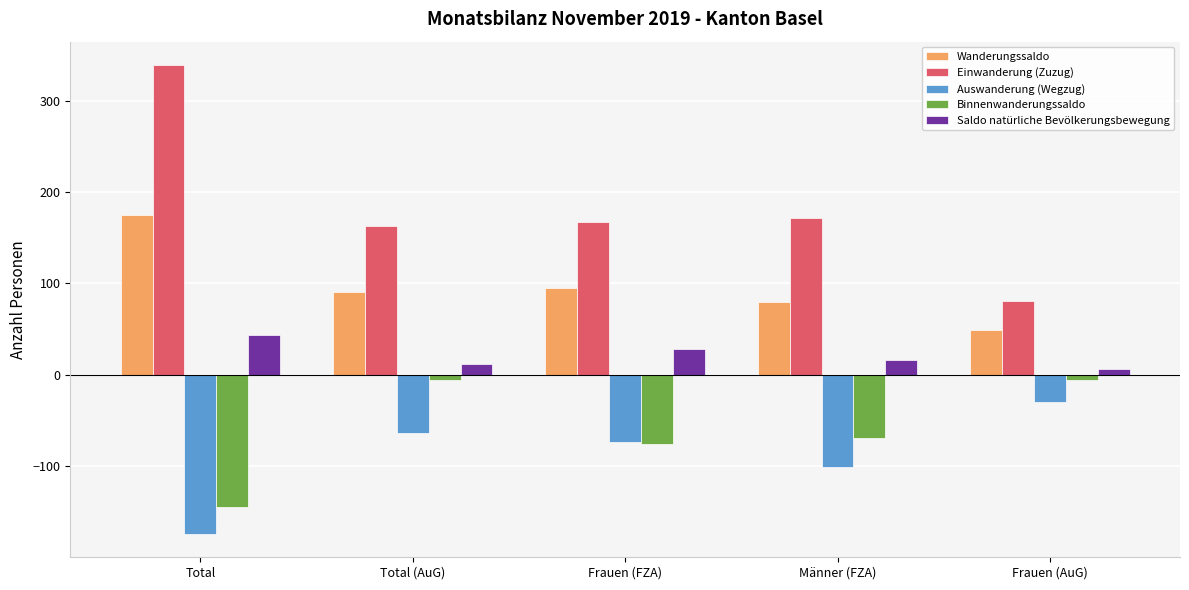

What are all the series names shown in the legend?

Wanderungssaldo, Einwanderung (Zuzug), Auswanderung (Wegzug), Binnenwanderungssaldo, Saldo natürliche Bevölkerungsbewegung